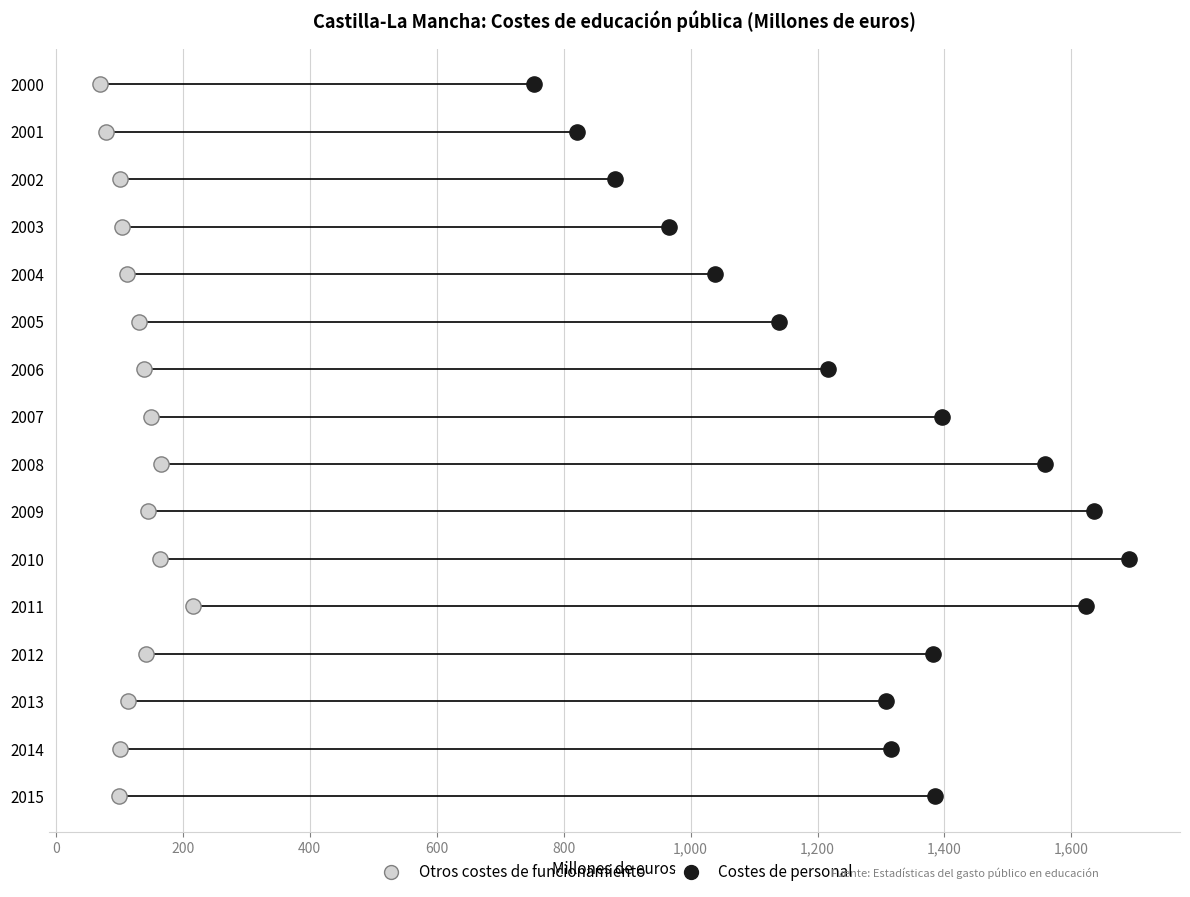

What are all the series names shown in the legend?

Otros costes de funcionamiento, Costes de personal